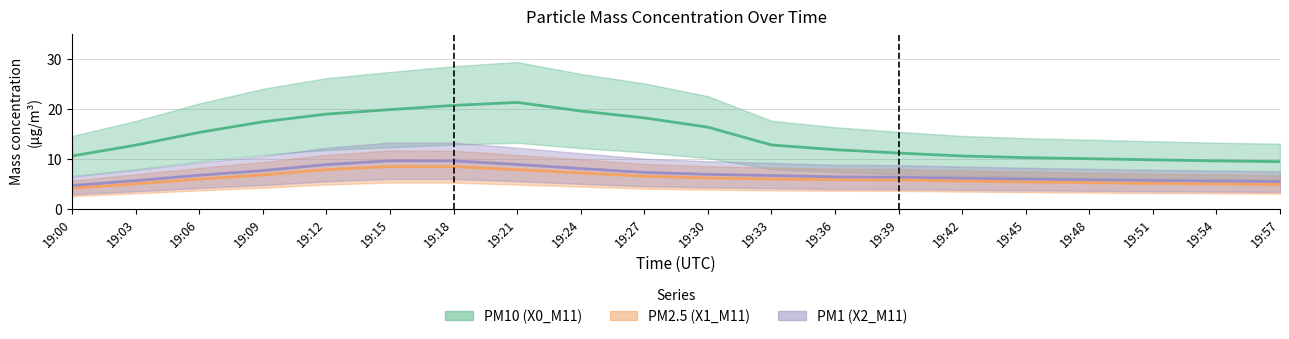

Between 19:39 and 19:42, which series saw the biggest shift?

X0_M11 (PM upper)